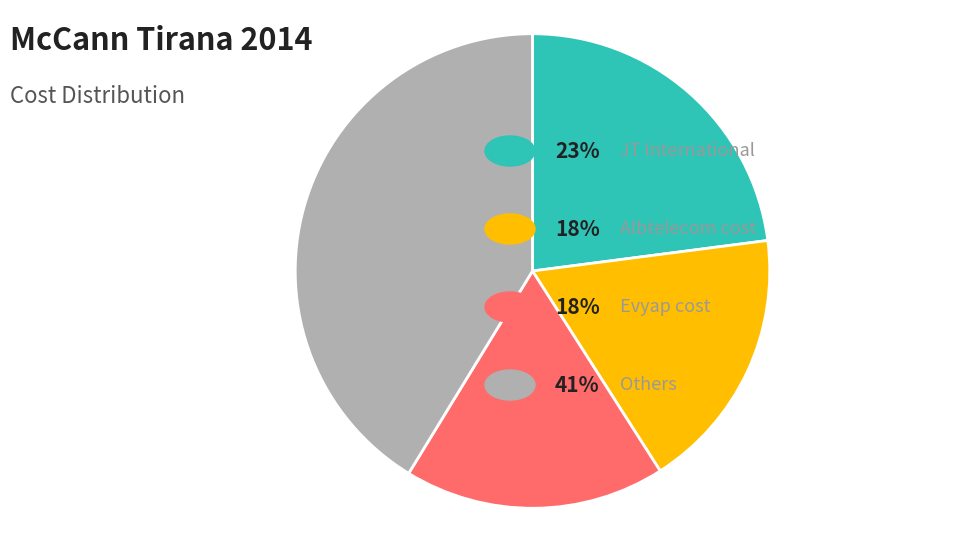

Is there a majority slice in this chart?

No